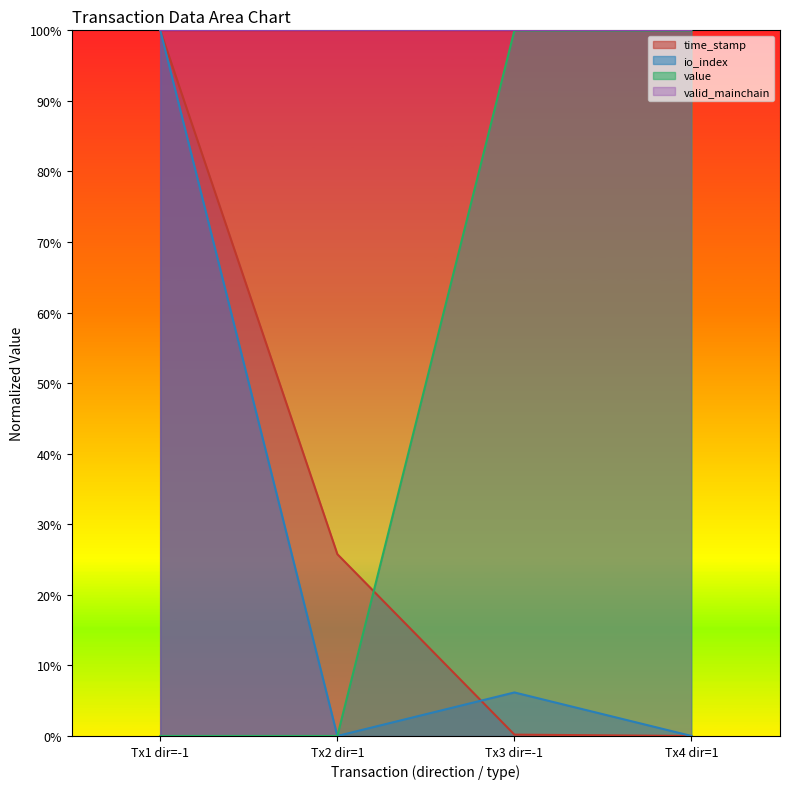

At which label is io_index closest to 50?

Tx3 dir=-1